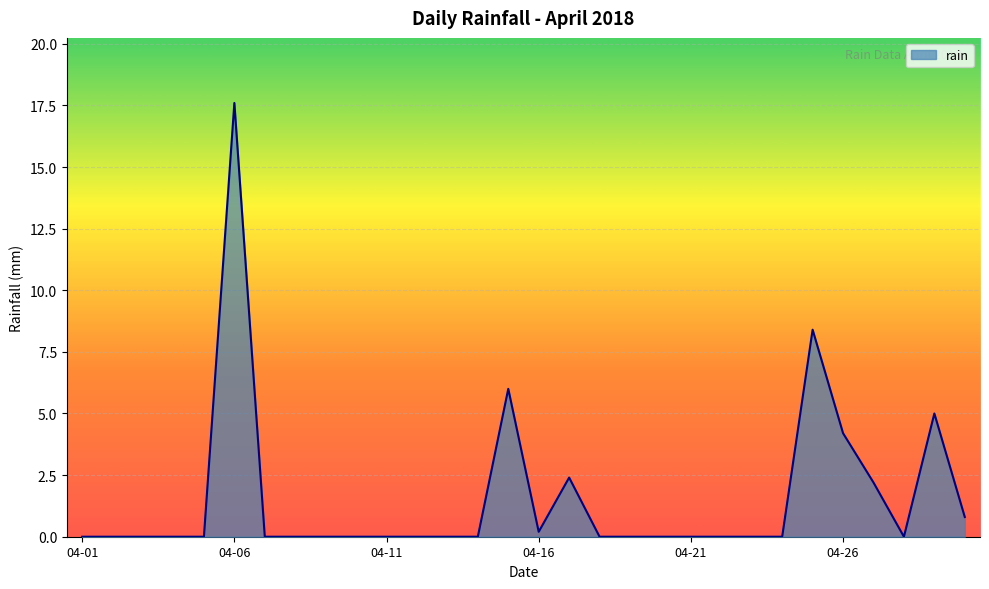

Reading left to right, what are all the values shown in this chart?

0.0	0.0	0.0	0.0	0.0	17.6	0.0	0.0	0.0	0.0	0.0	0.0	0.0	0.0	6.0	0.2	2.4	0.0	0.0	0.0	0.0	0.0	0.0	0.0	8.4	4.2	2.2	0.0	5.0	0.8